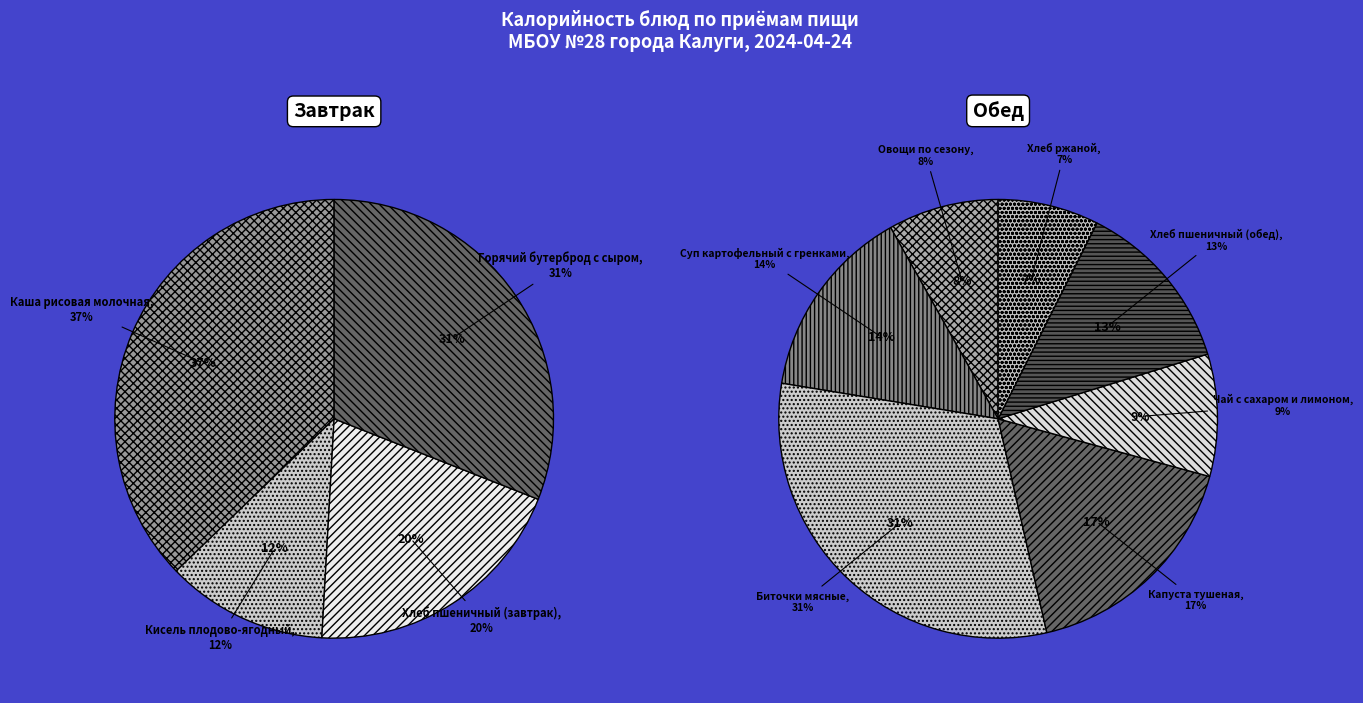

Does any single category account for the majority?

No